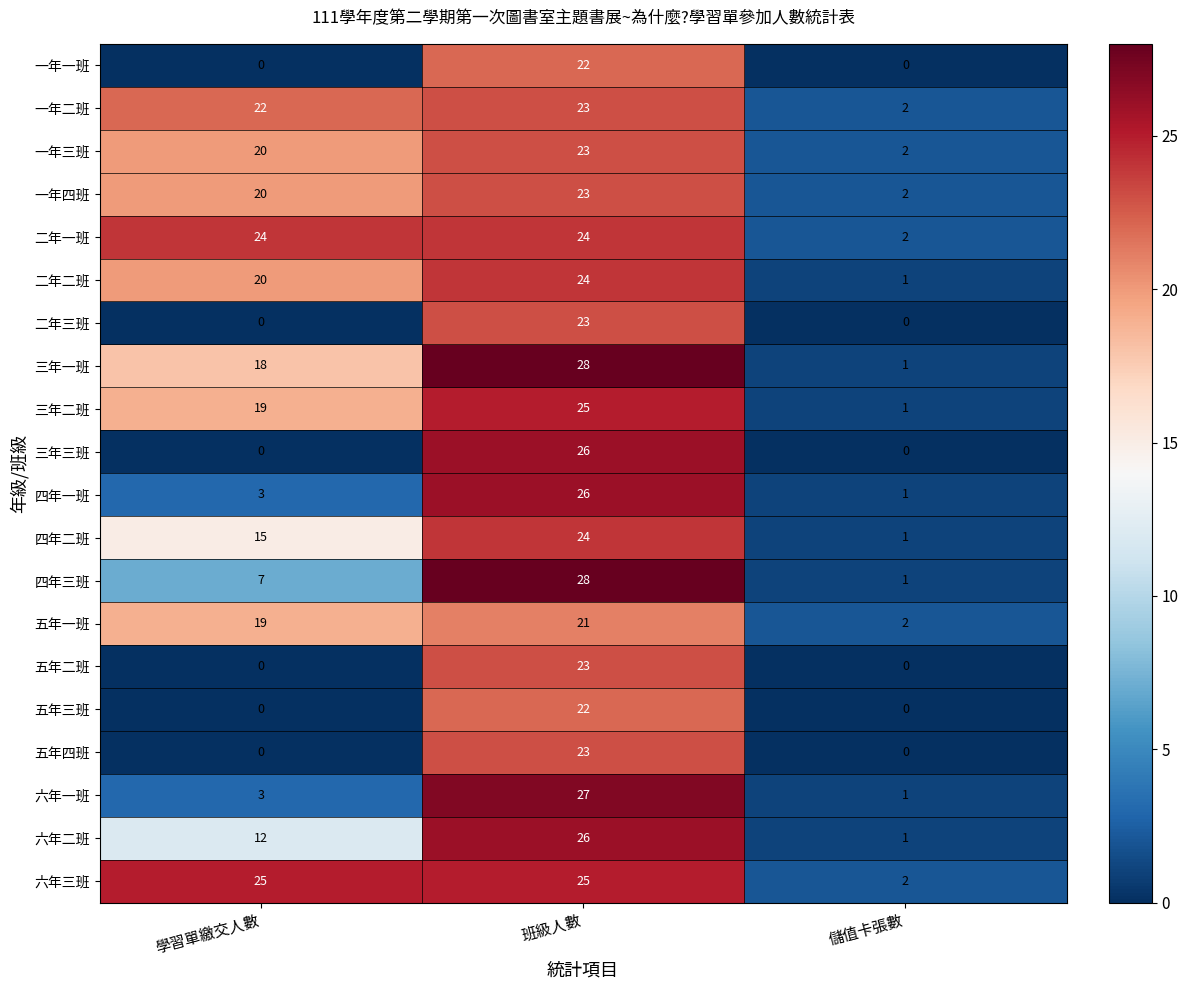

What is the difference between the highest and lowest values at 學習單繳交人數?

25